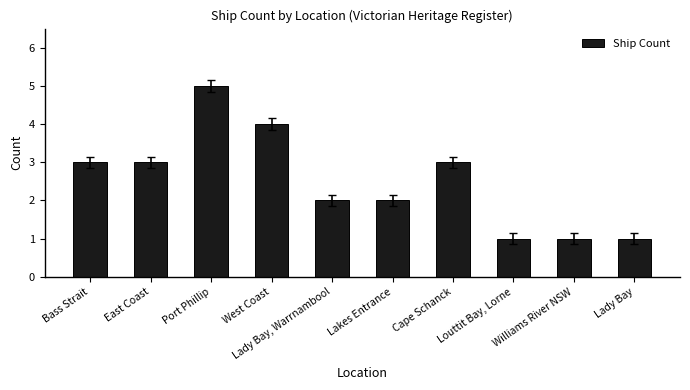

How many data points are less than 3?

5